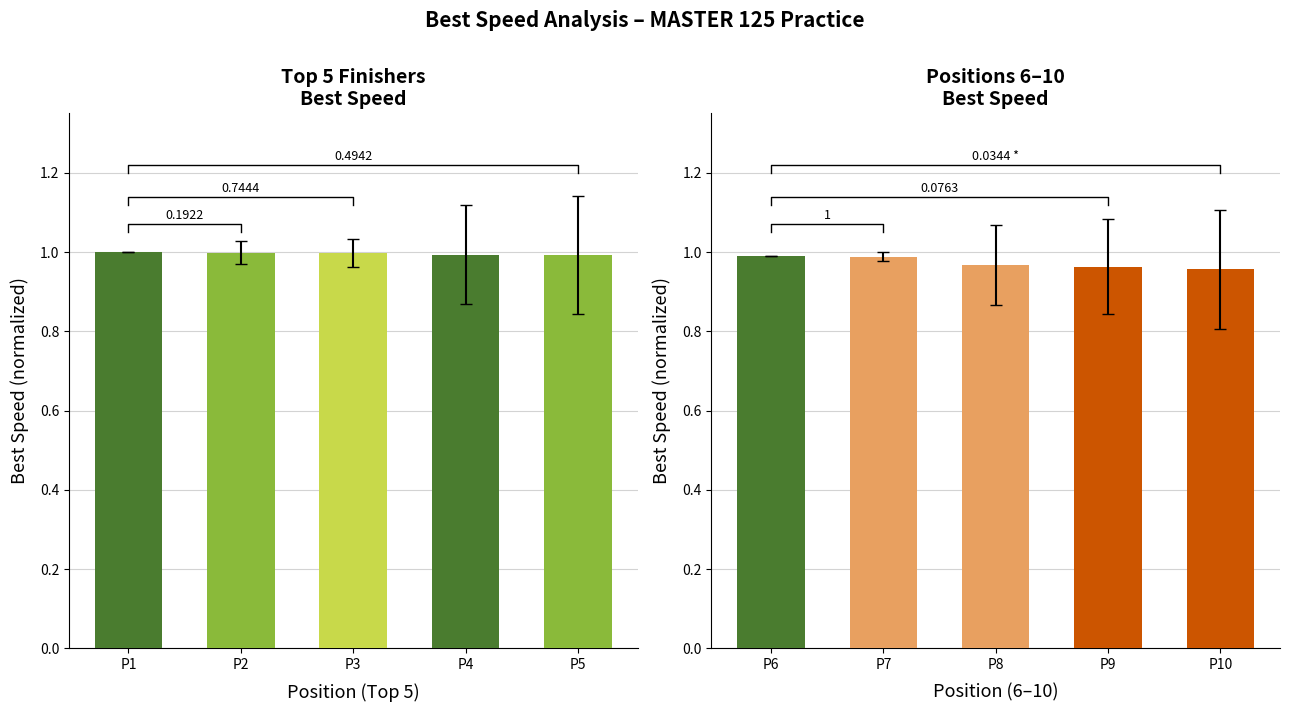

What is the minimum value shown in the chart?

1.0